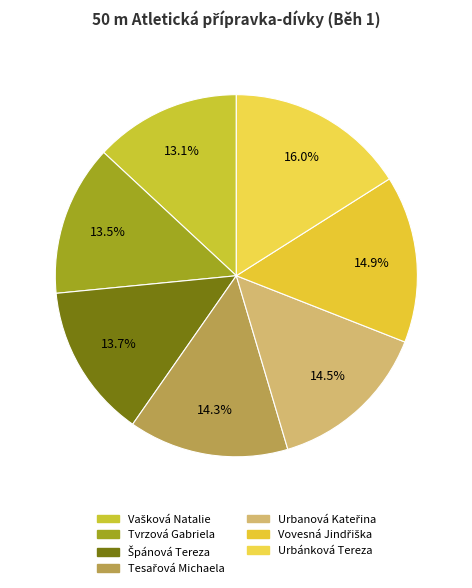

Rank the categories by value from highest to lowest.

Urbánková Tereza, Vovesná Jindřiška, Urbanová Kateřina, Tesařová Michaela, Špánová Tereza, Tvrzová Gabriela, Vašková Natalie